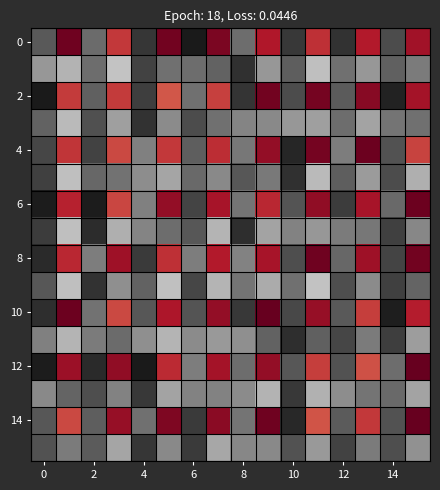

Count the number of data series in this chart.

16